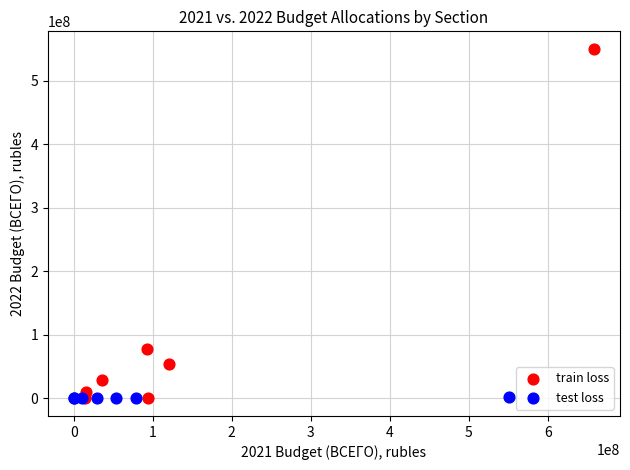

Which series reaches the maximum Y coordinate?

train loss